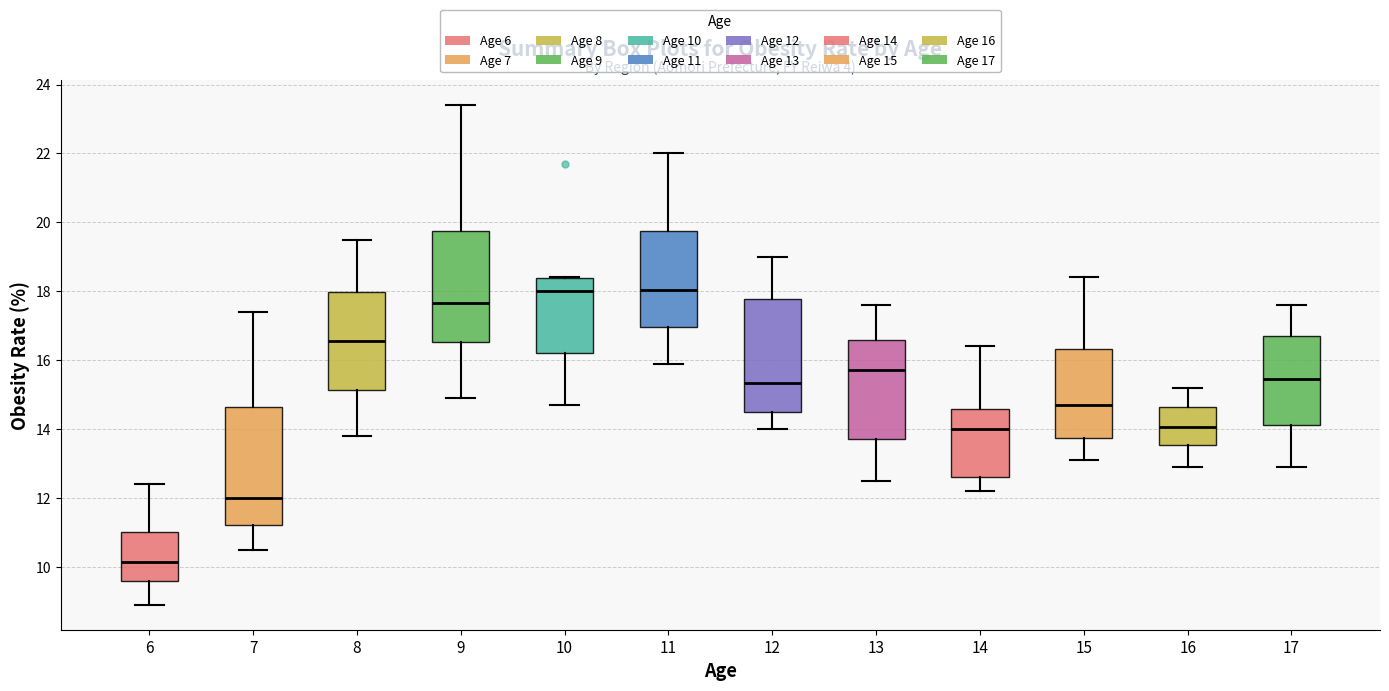

Reading left to right, transcribe this box plot: for each box, give where its median line is, the range the box spans, and where its two whiskers end, as read against the y-axis. The values are not printed on the chart, so give them approximately, as read against the axis.

6: median 10.2, box 9.6 to 11.0, whiskers 9.0 to 12.4
7: median 12.0, box 11.2 to 14.6, whiskers 10.6 to 17.4
8: median 16.6, box 15.2 to 18.0, whiskers 13.8 to 19.6
9: median 17.6, box 16.6 to 19.8, whiskers 15.0 to 23.4
10: median 18.0, box 16.2 to 18.4, whiskers 14.8 to 18.4
11: median 18.0, box 17.0 to 19.8, whiskers 16.0 to 22.0
12: median 15.4, box 14.6 to 17.8, whiskers 14.0 to 19.0
13: median 15.8, box 13.8 to 16.6, whiskers 12.6 to 17.6
14: median 14.0, box 12.6 to 14.6, whiskers 12.2 to 16.4
15: median 14.8, box 13.8 to 16.4, whiskers 13.2 to 18.4
16: median 14.0, box 13.6 to 14.6, whiskers 13.0 to 15.2
17: median 15.4, box 14.2 to 16.8, whiskers 13.0 to 17.6